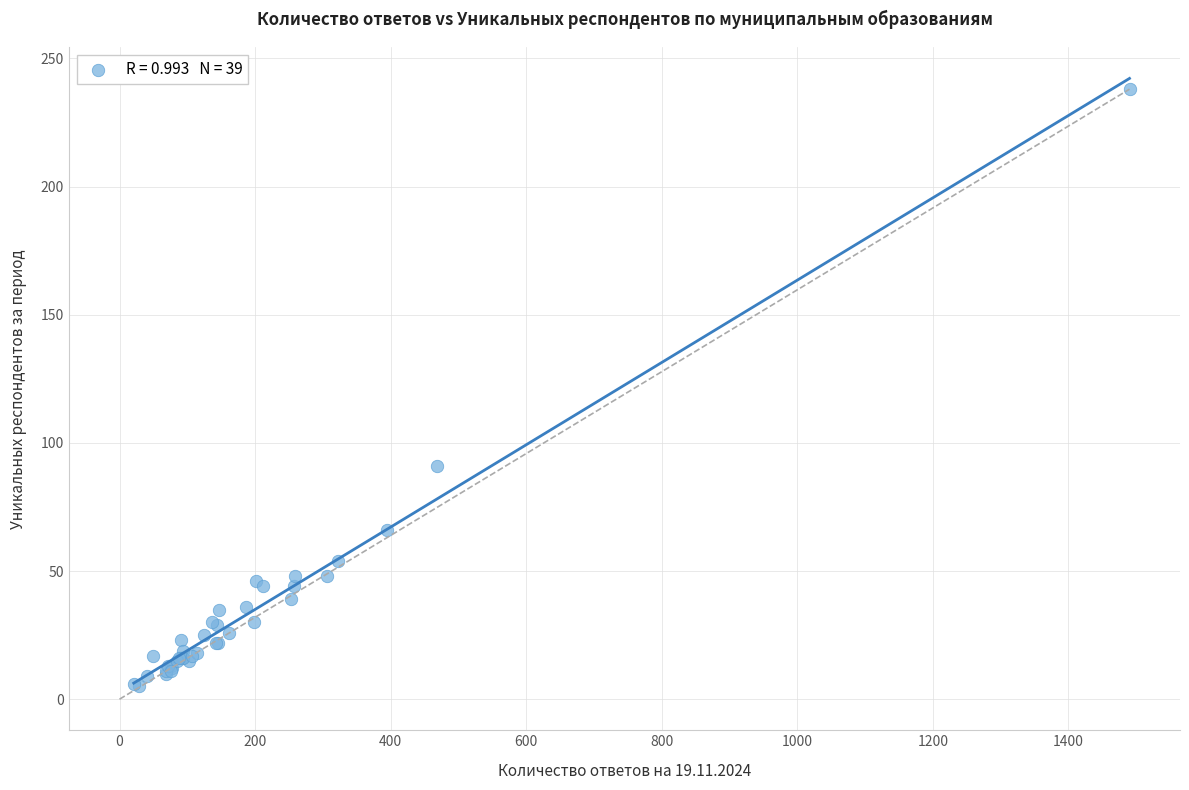

What Y value in the scatter plot is closest to 121?

91